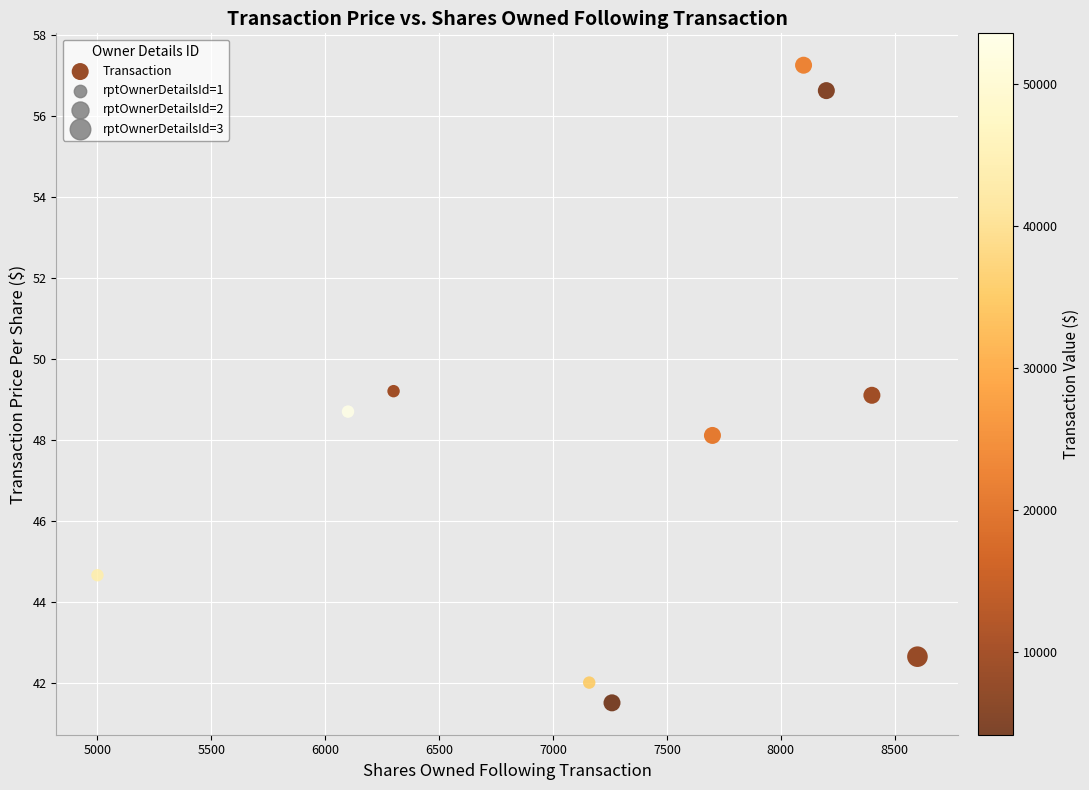

What is the average Y value?

48.0